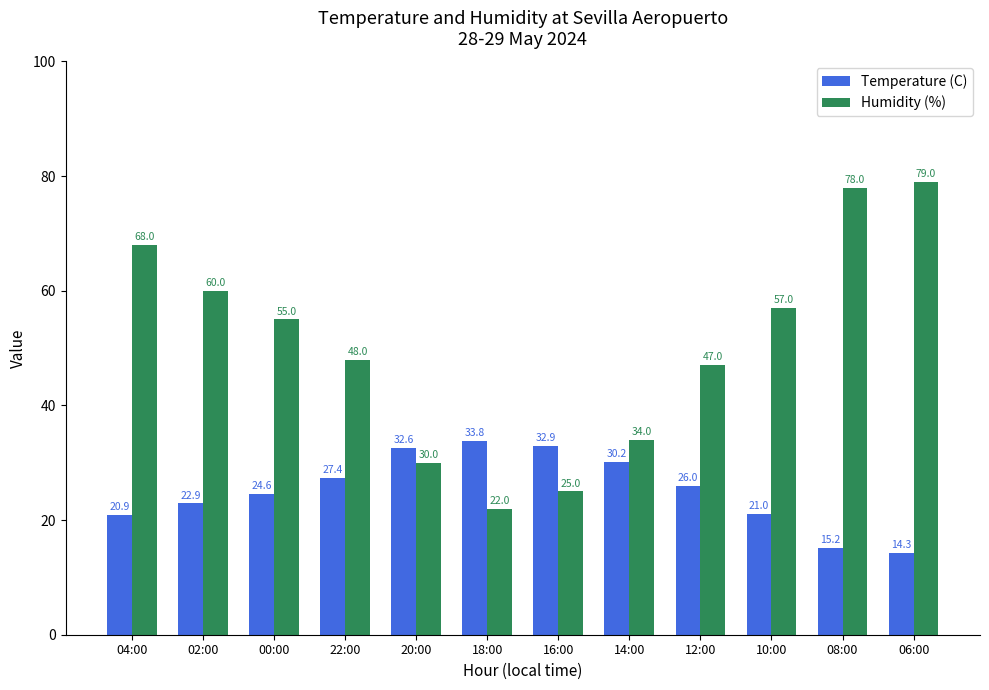

Reading left to right, list all the values displayed in this chart.

Temperature (C): 04:00=20.9	02:00=22.9	00:00=24.6	22:00=27.4	20:00=32.6	18:00=33.8	16:00=32.9	14:00=30.2	12:00=26.0	10:00=21.0	08:00=15.2	06:00=14.3
Humidity (%): 04:00=68.0	02:00=60.0	00:00=55.0	22:00=48.0	20:00=30.0	18:00=22.0	16:00=25.0	14:00=34.0	12:00=47.0	10:00=57.0	08:00=78.0	06:00=79.0